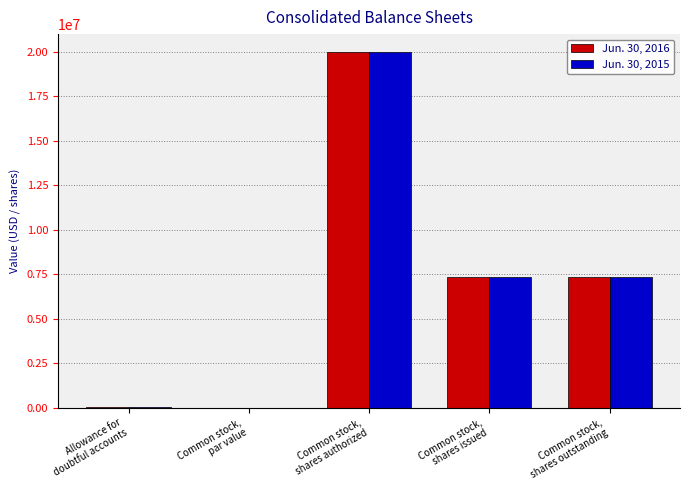

The Jun. 30, 2016 series shows 10007491.7 at Common stock,
shares outstanding. True or false?

False